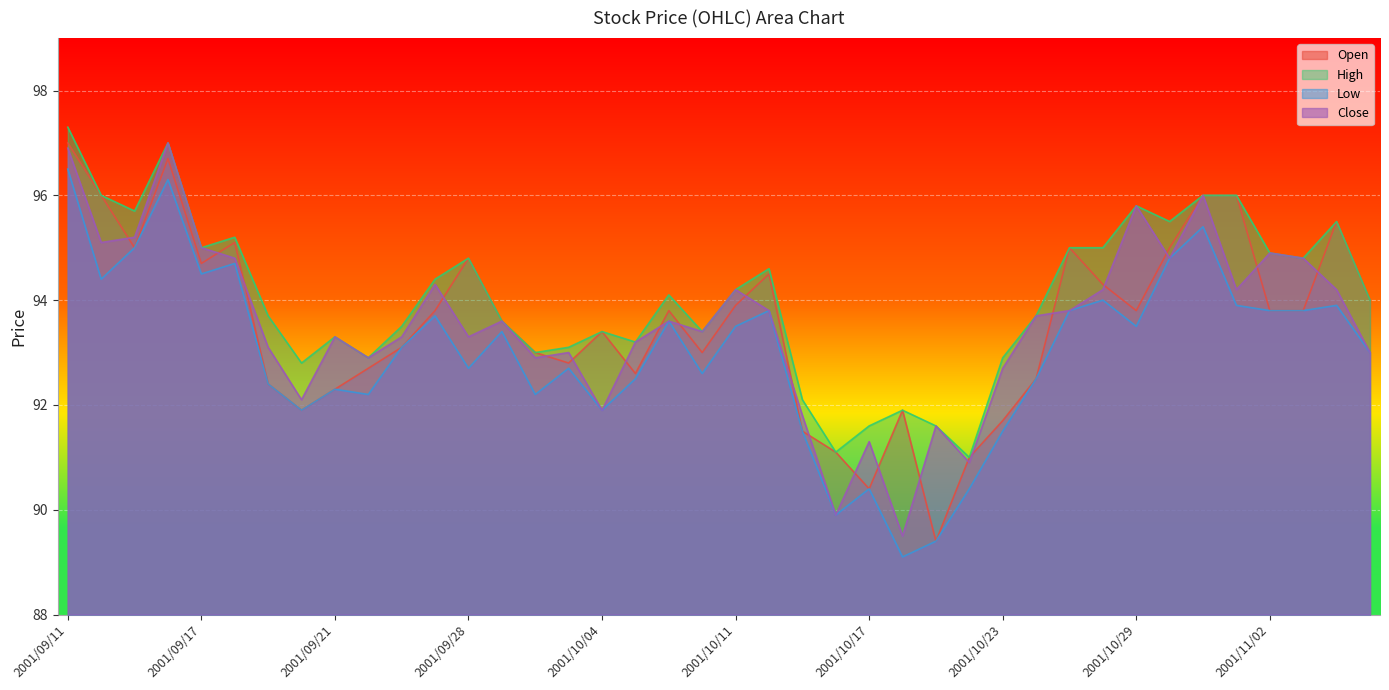

True or false: Low has more than 1 interior local peaks.

True